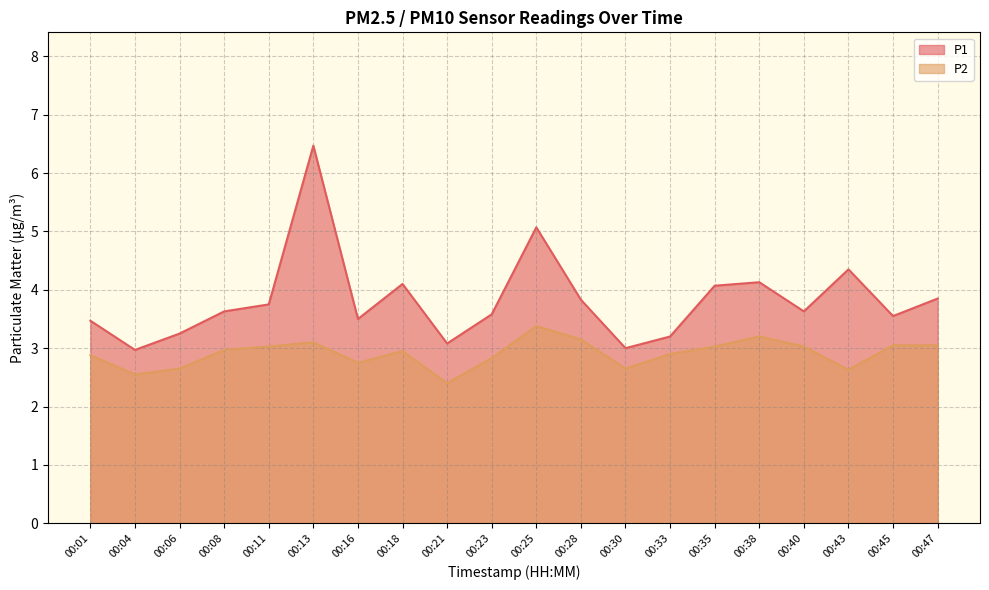

What is the maximum value shown in the chart?

6.5